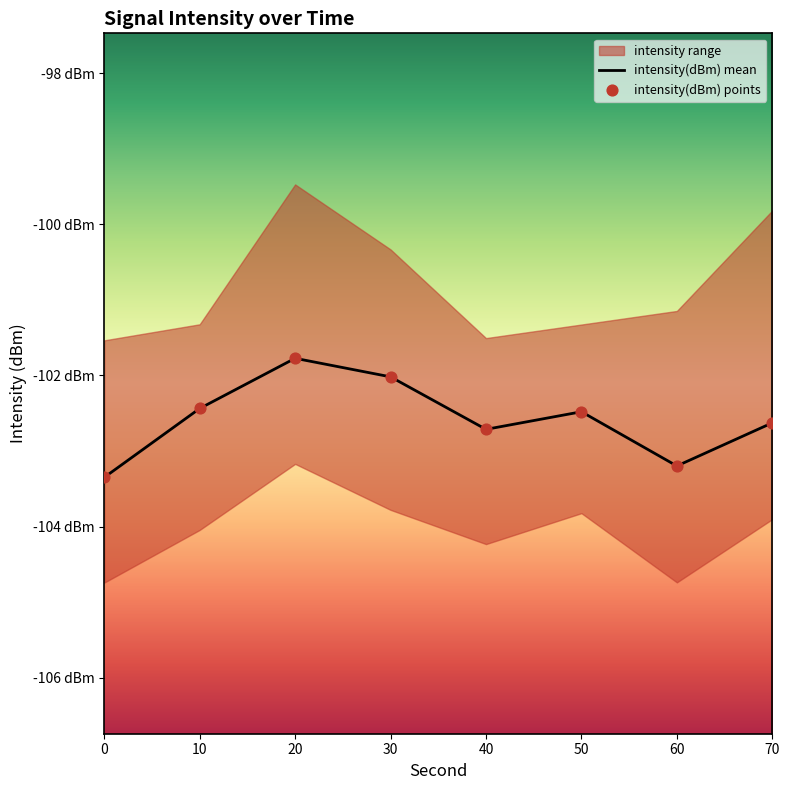

Is the value of intensity(dBm) points at 60 greater than the value of intensity(dBm) mean at 50?

No